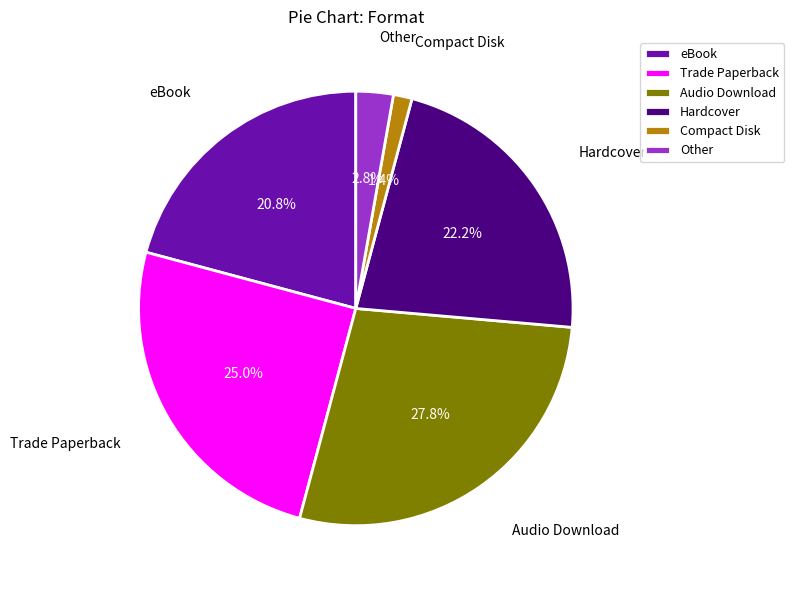

Between eBook and Trade Paperback, which is larger?

Trade Paperback